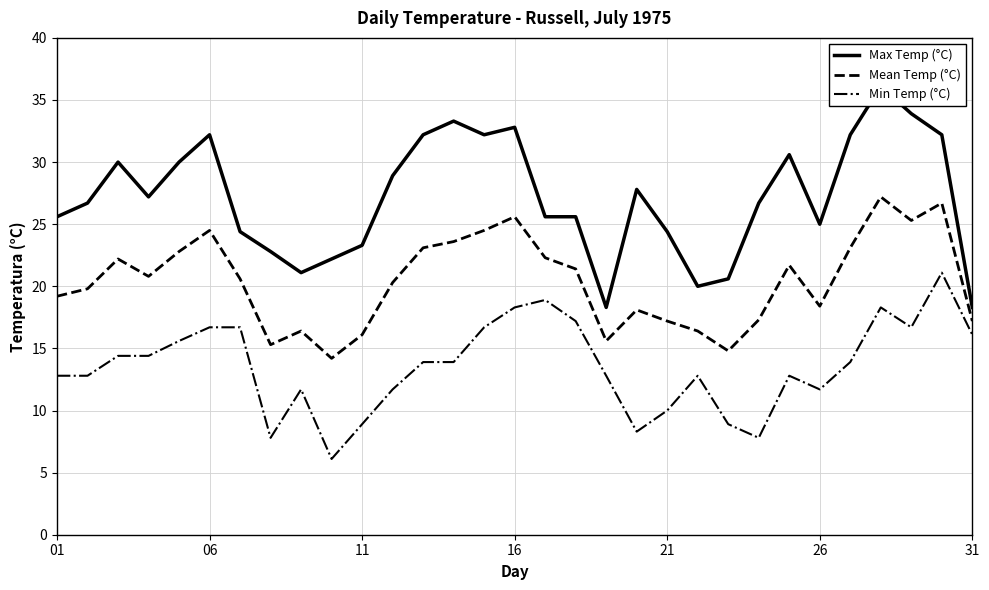

How many values in the Mean Temp (°C) series exceed 20?

17